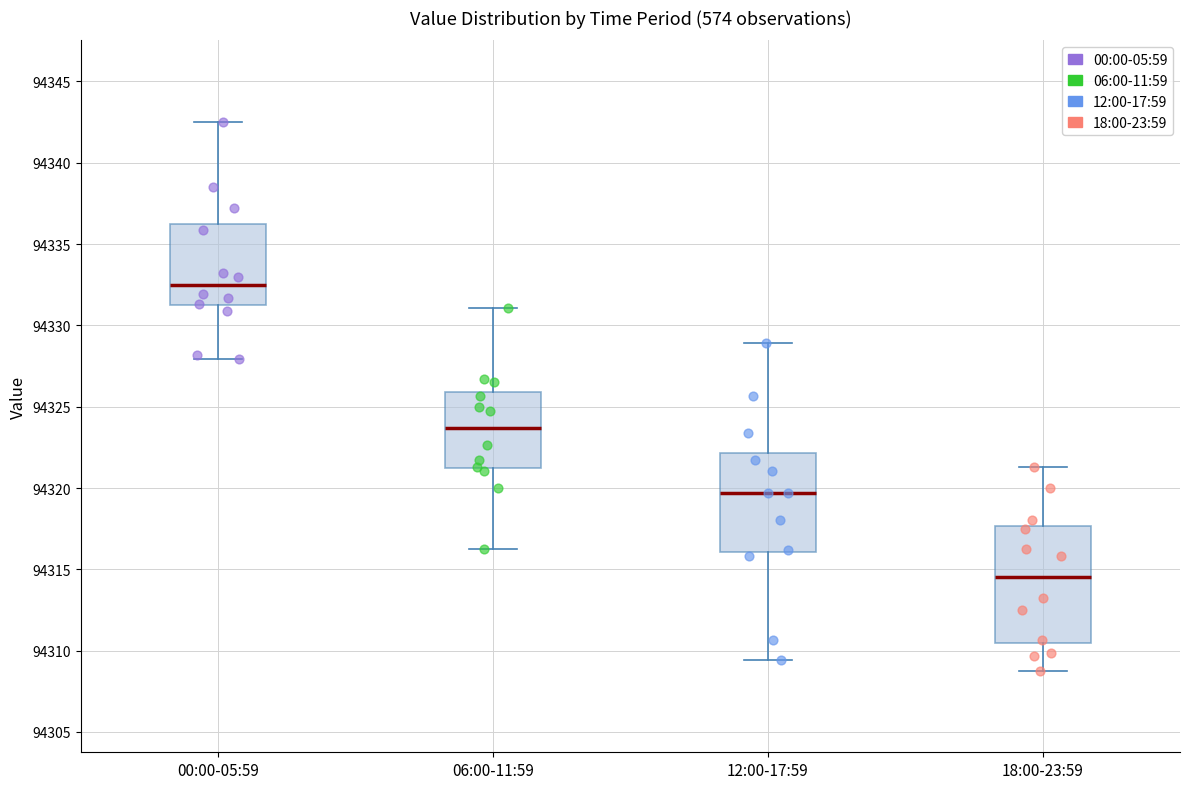

Which box has the lowest median line?

18:00-23:59